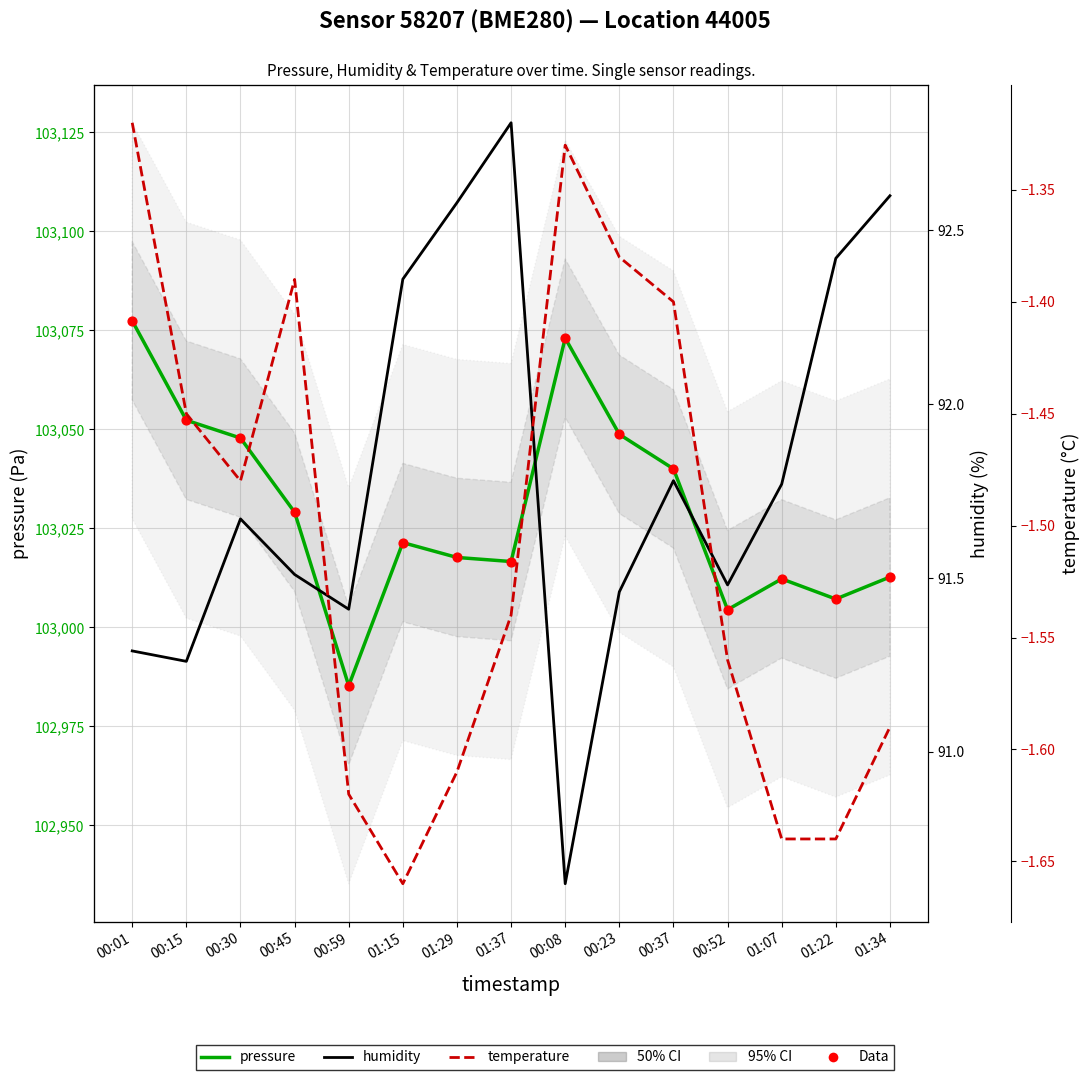

Which series contains the lowest Y value?

temperature